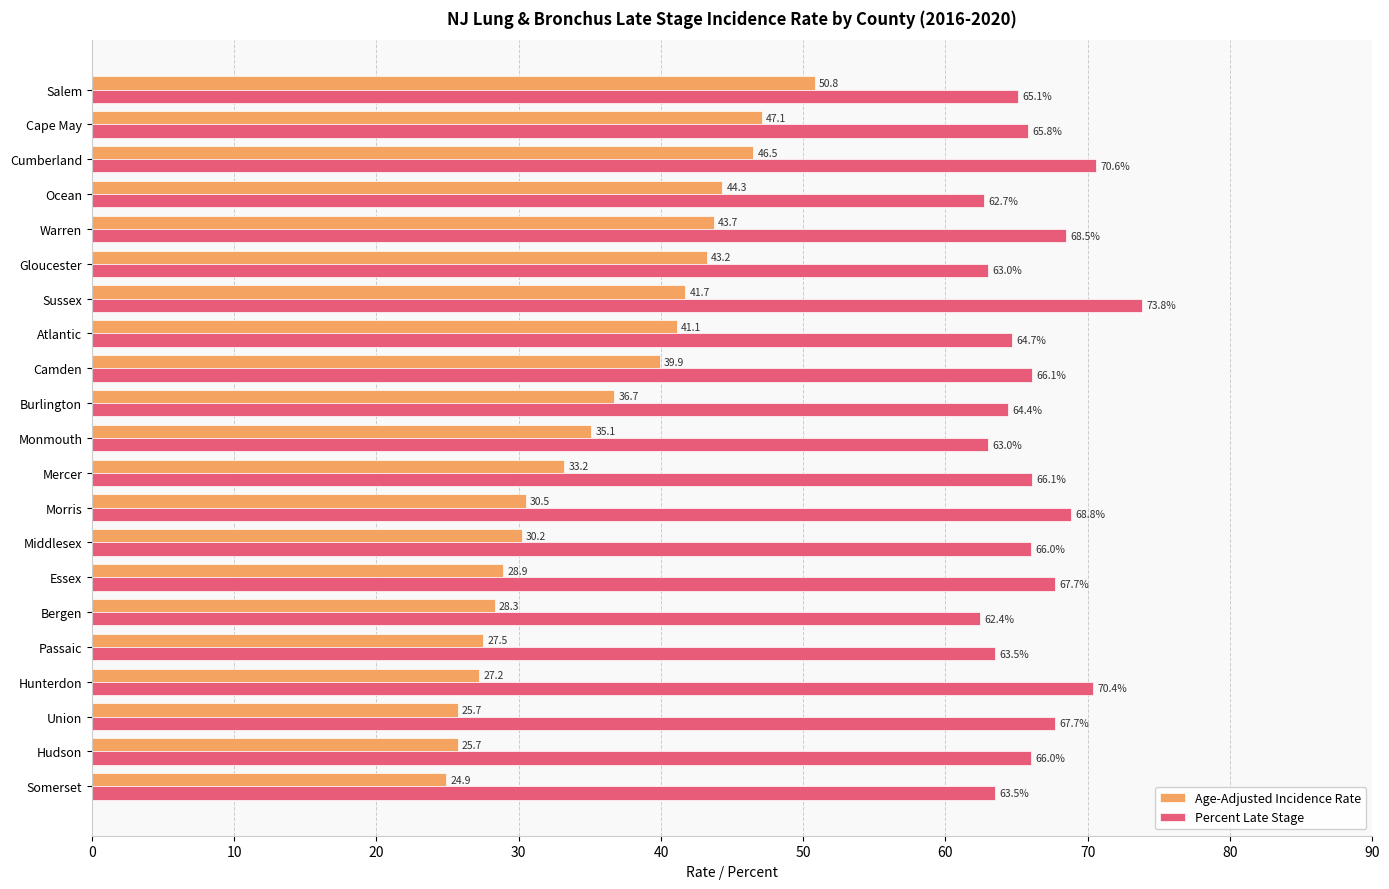

Which series has the largest range (max minus min)?

Age-Adjusted Incidence Rate